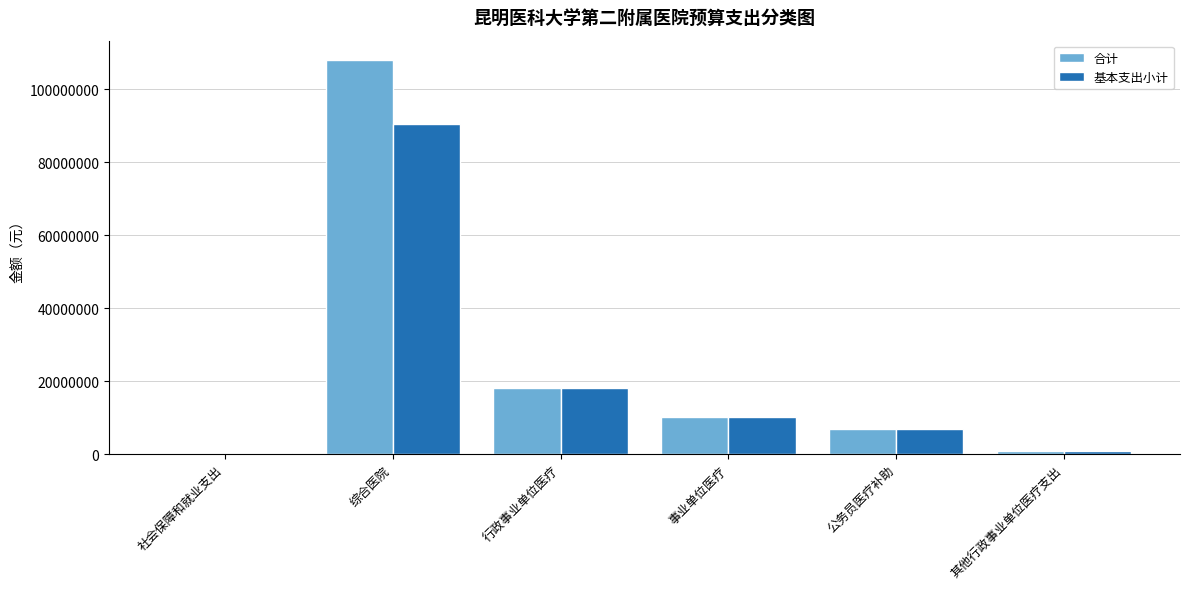

List the series in order of their peak value, lowest first.

基本支出小计, 合计